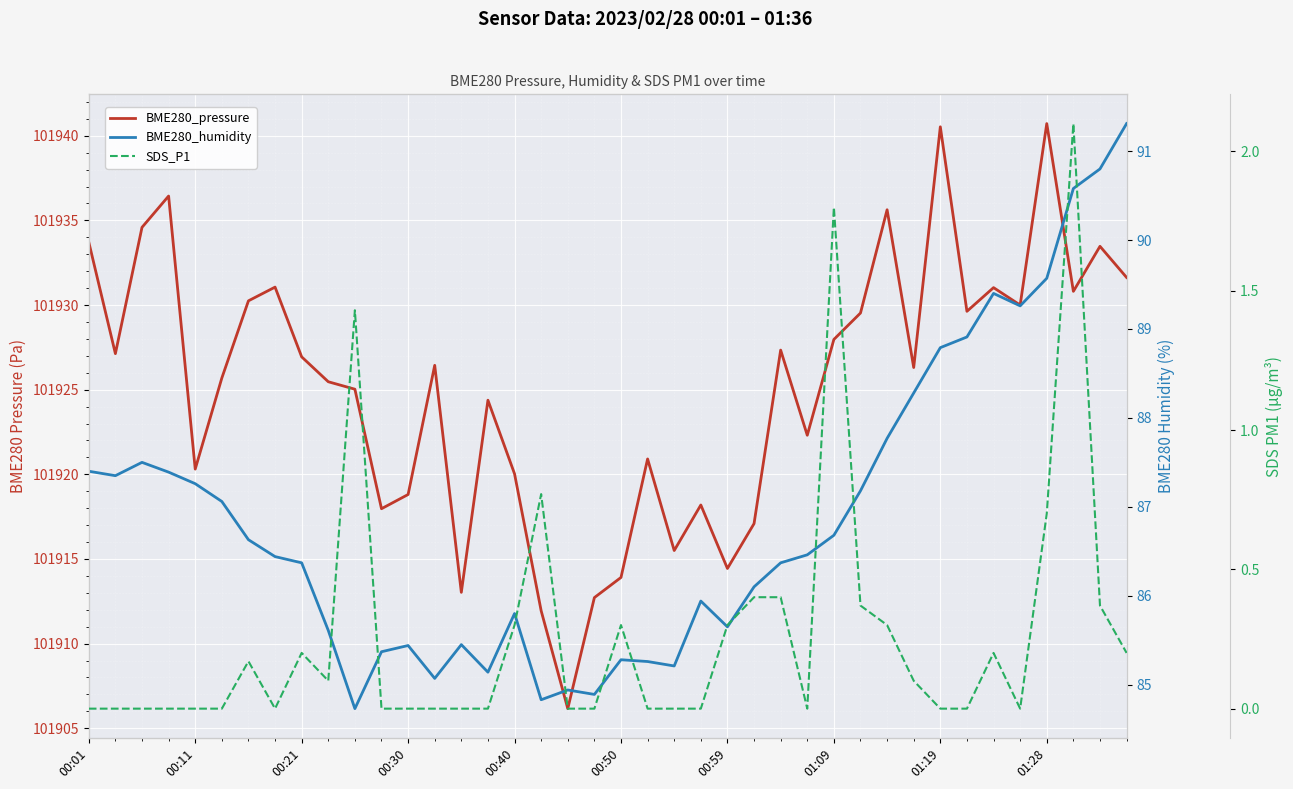

At which category is the sum across all series the highest?

01:28